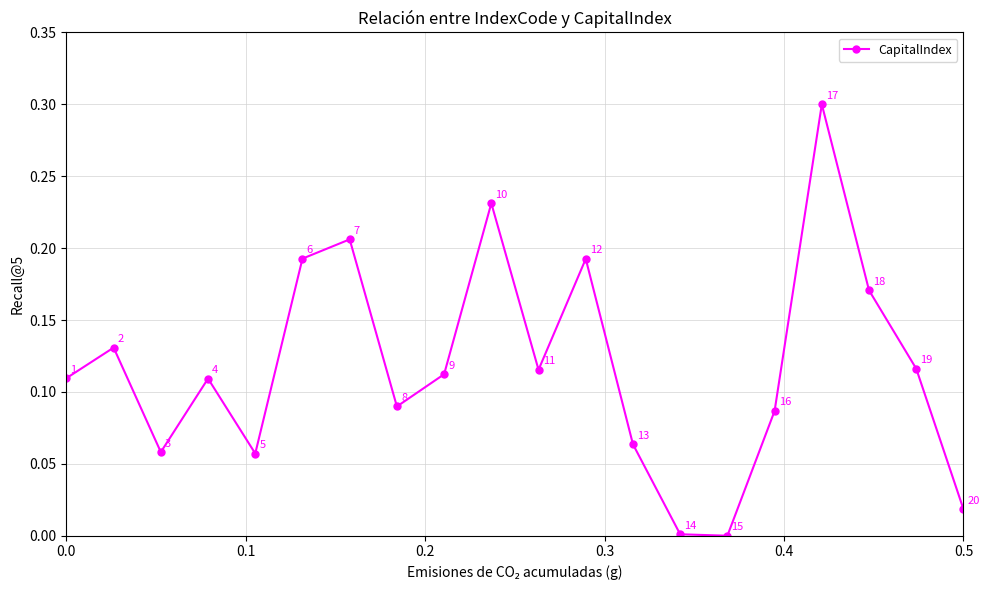

What is the maximum value shown in the chart?

0.3